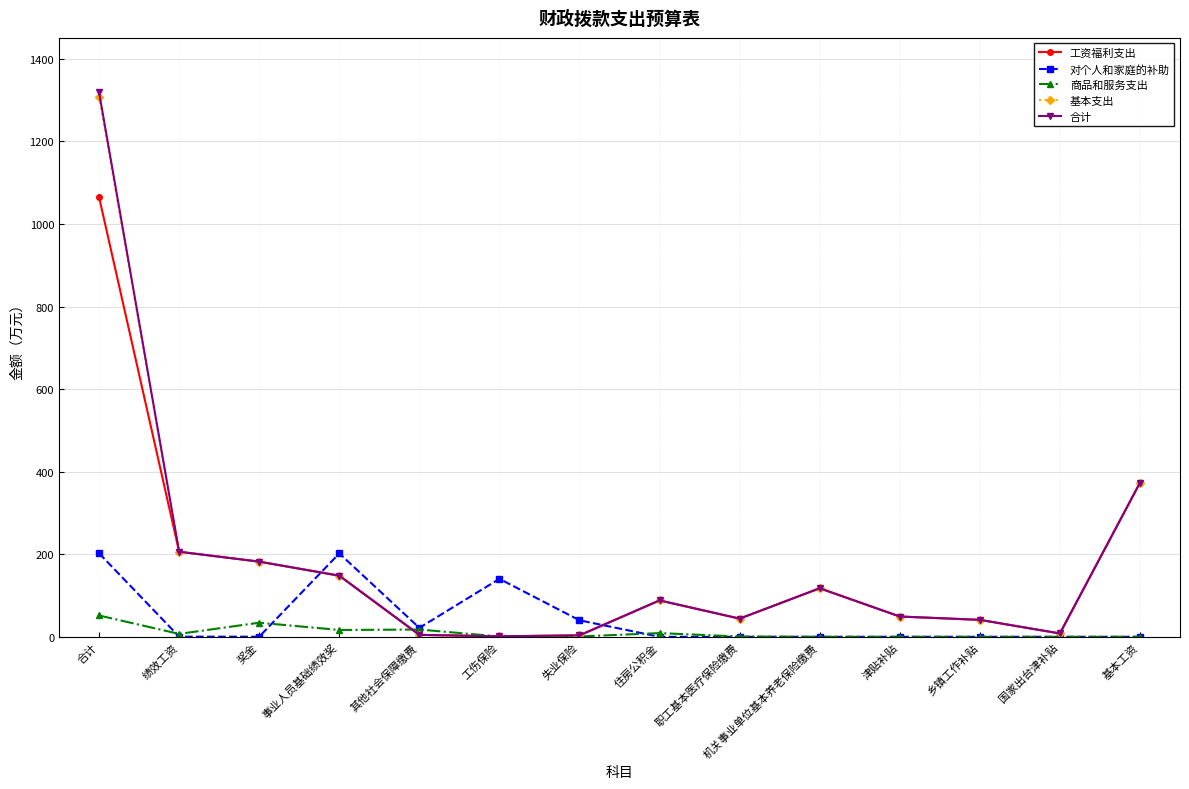

After their last crossing, which series has the higher values: 对个人和家庭的补助 or 工资福利支出?

工资福利支出